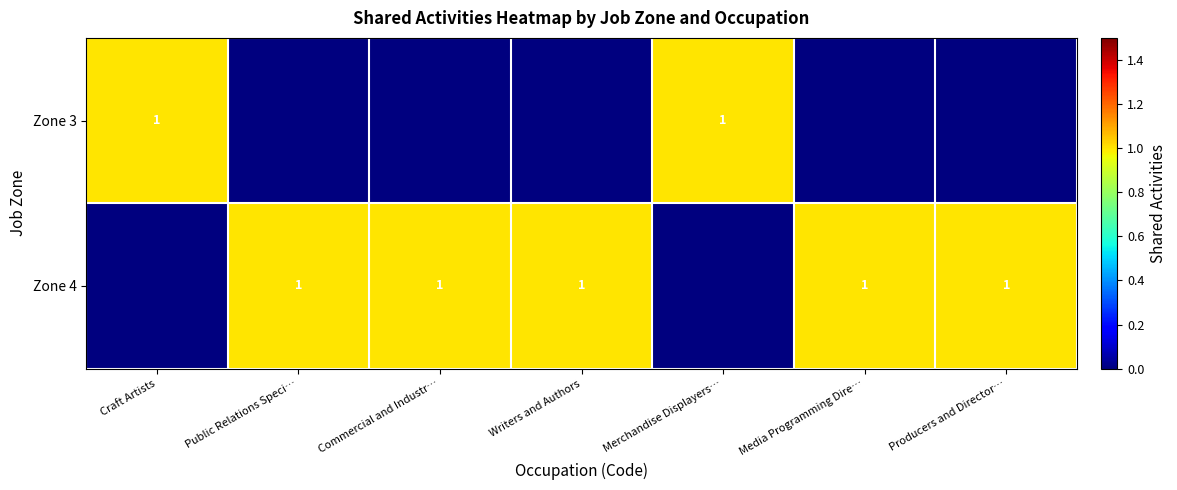

True or false: Zone 3 has a value of 1 at Merchandise Displayers….

True